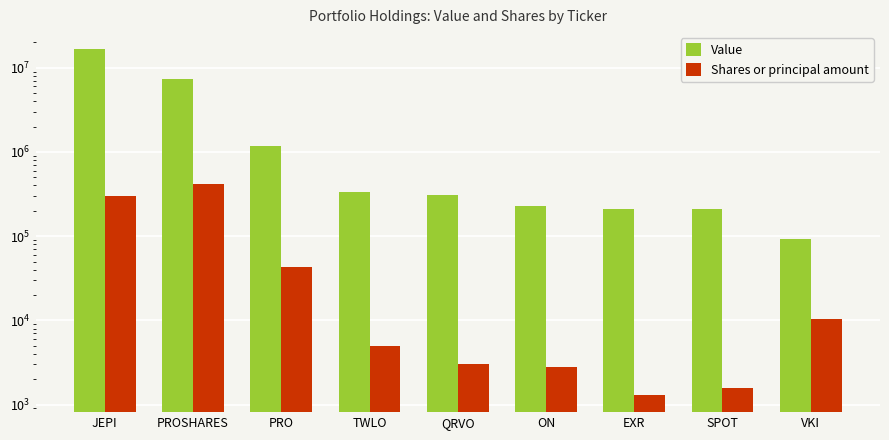

Does the chart contain stacked bars?

No